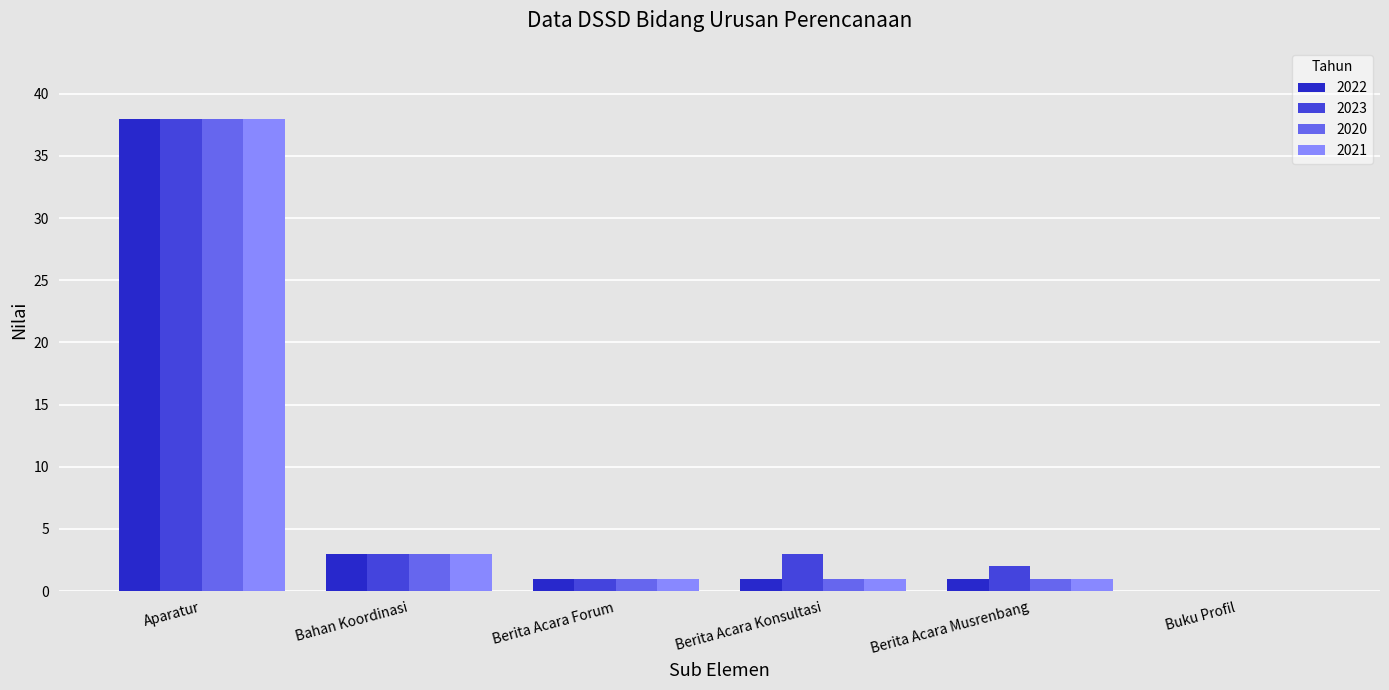

The 2023 series shows 1 at Berita Acara Forum. True or false?

True